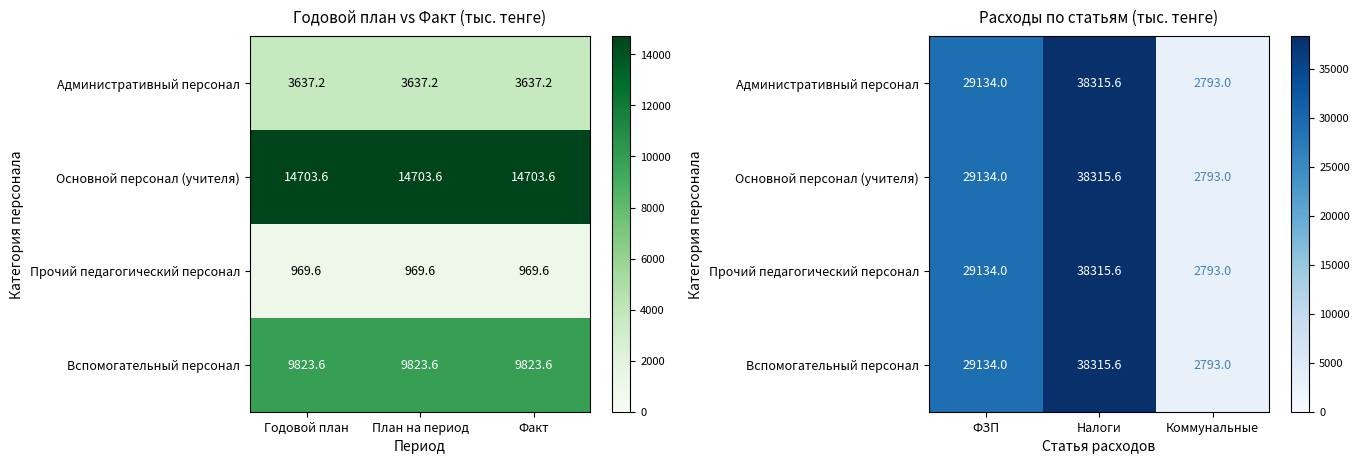

What is the minimum value for Вспомогательный персонал?

2793.0